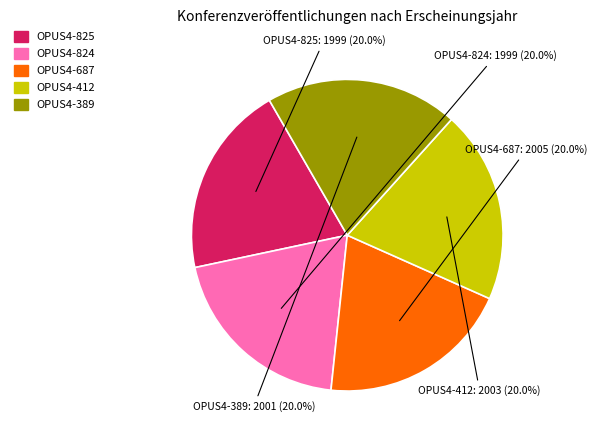

Approximately how many times larger is the value at OPUS4-825 compared to OPUS4-824?

1.0